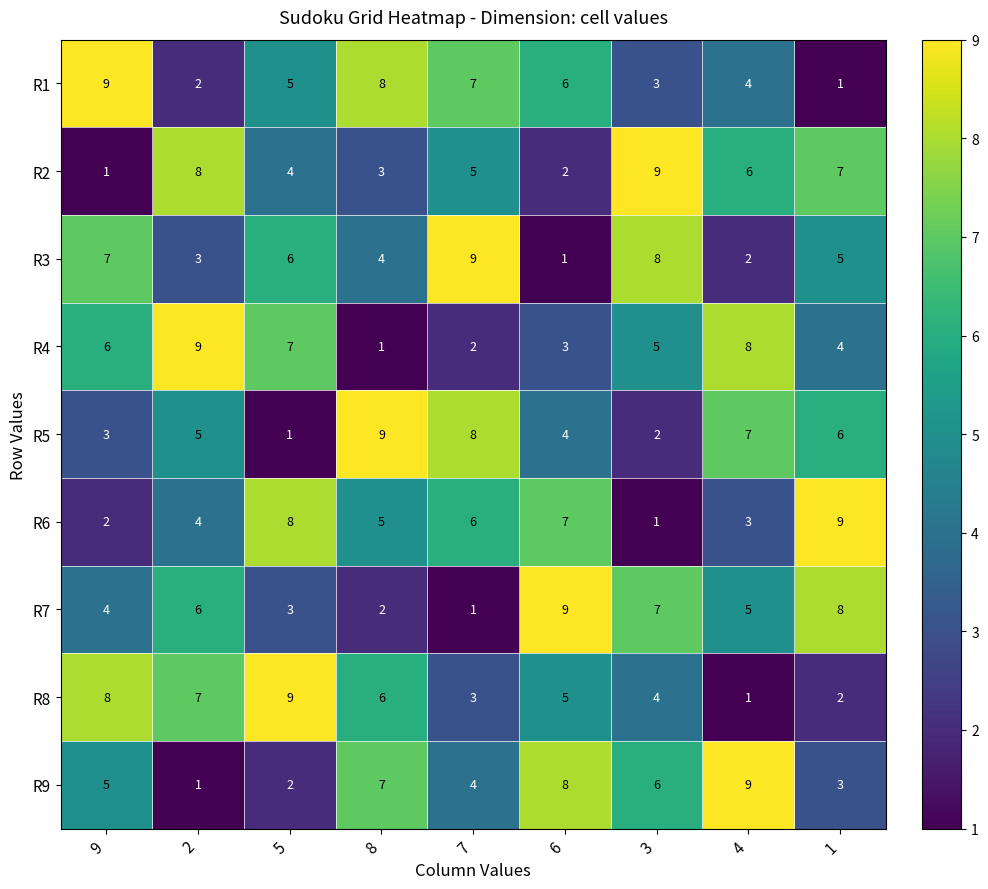

At how many categories does at least one series exceed 2?

9